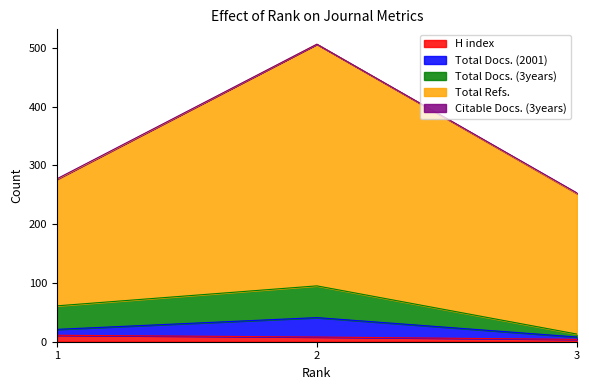

What is the highest value of the H index series?

11